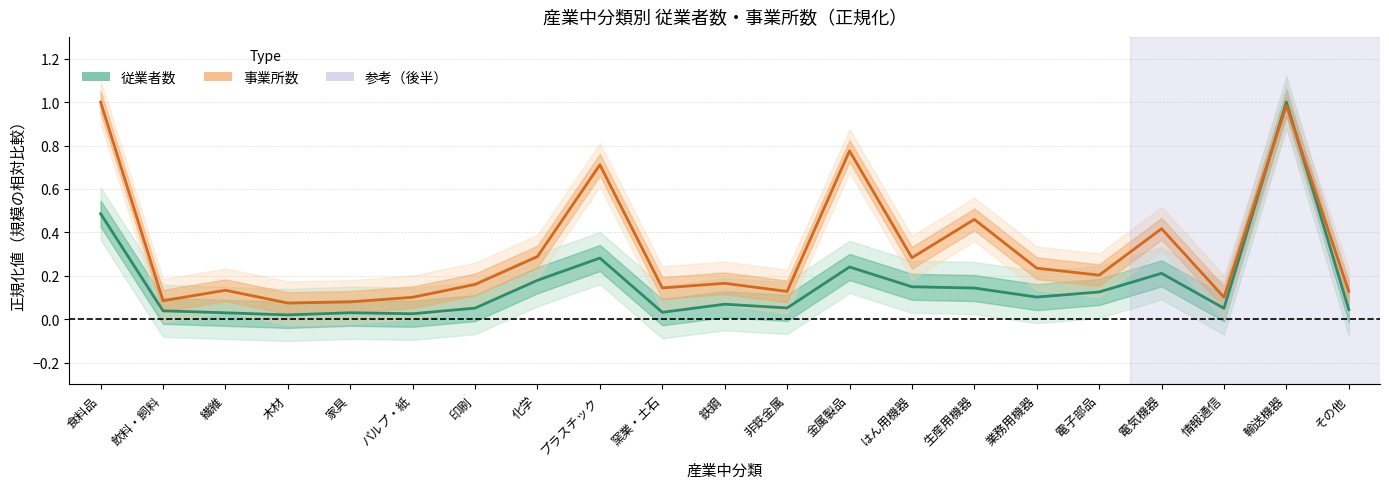

The value of 従業者数 at 木材 is 0.0. True or false?

False